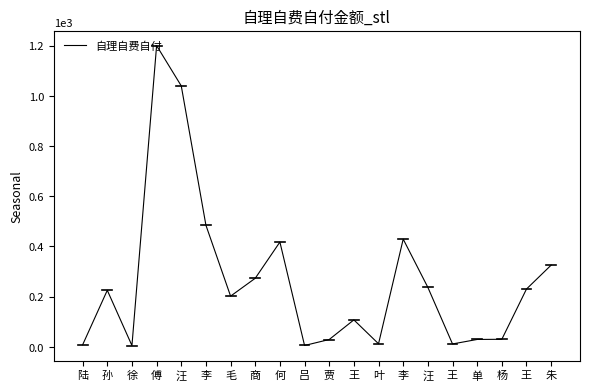

At which category does the chart reach its minimum across all series?

徐